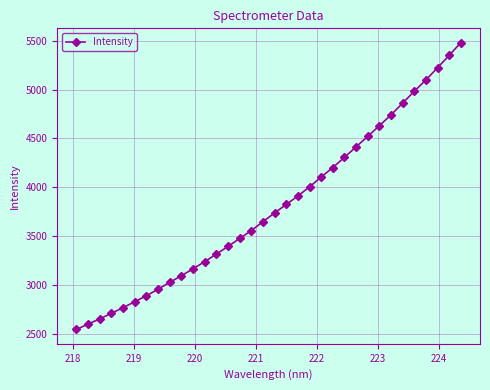

What is the maximum value shown in the chart?

5480.1